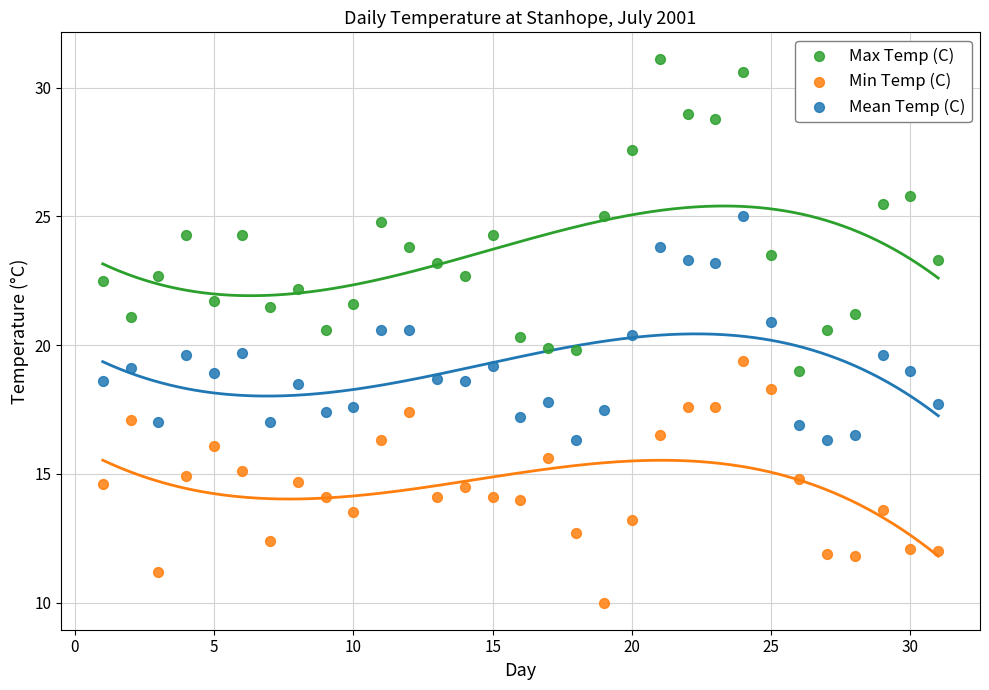

Which series has the largest Y range (max minus min)?

Max Temp (C)